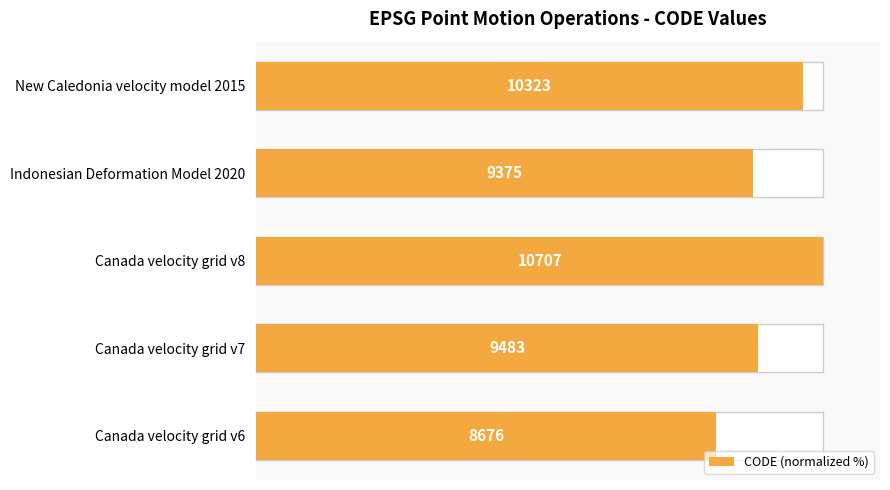

What is the greatest value displayed?

100.0